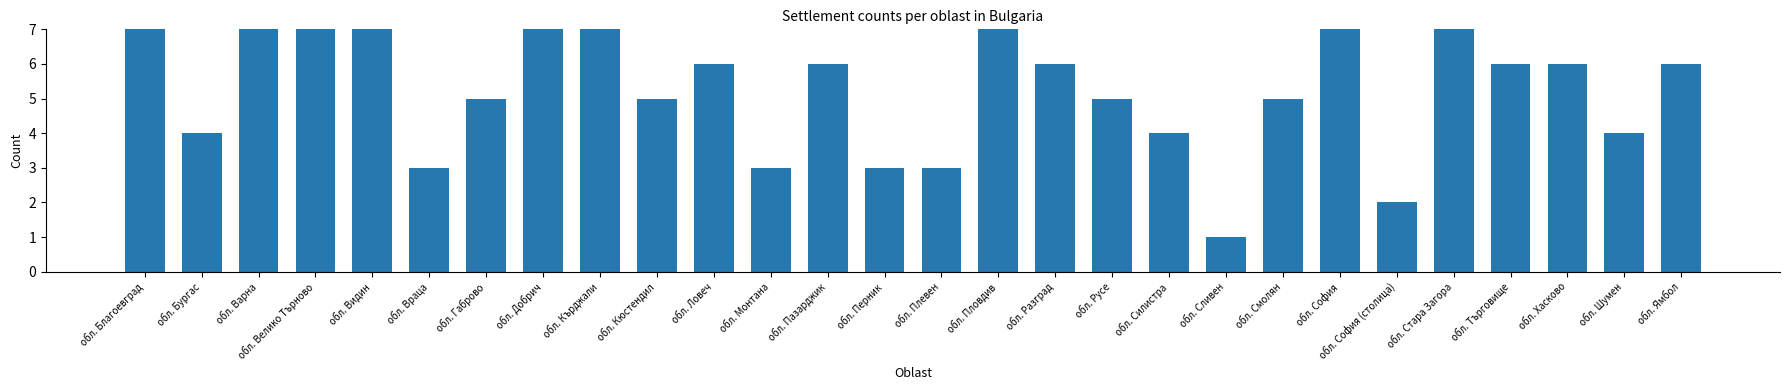

Read the value at обл. Пловдив, to the nearest 5.

5